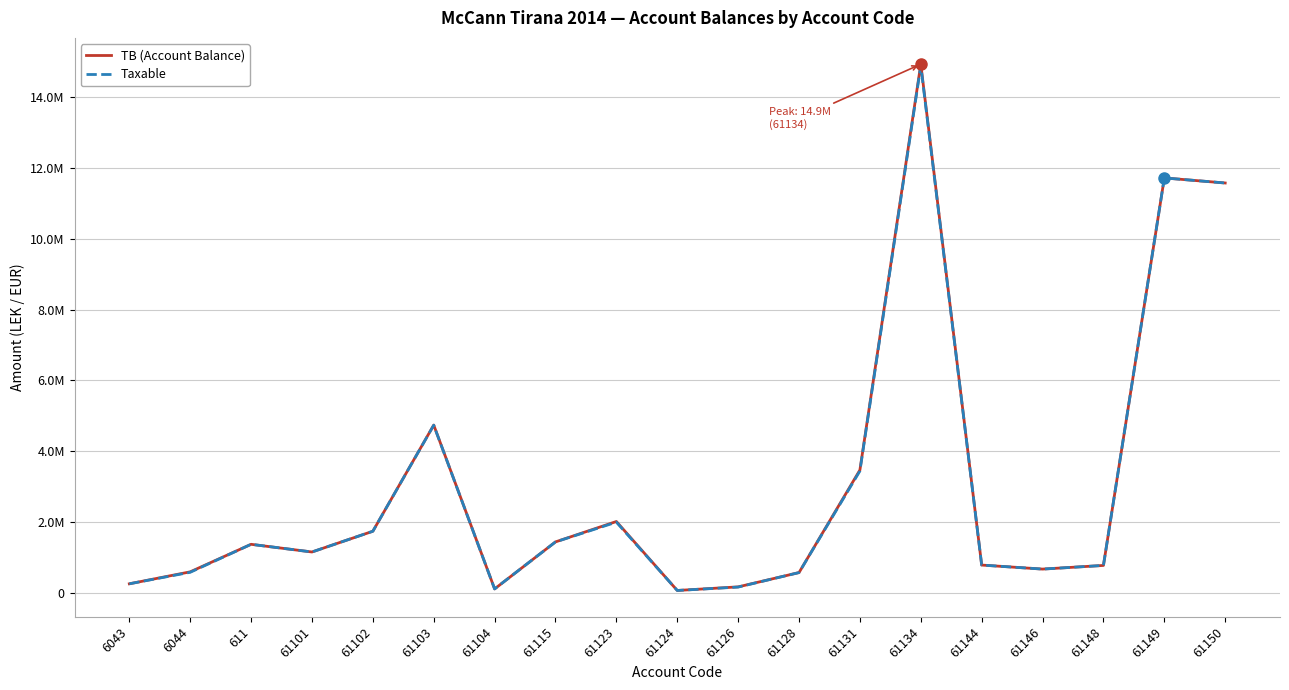

What are all the series names shown in the legend?

TB (Account Balance), Taxable